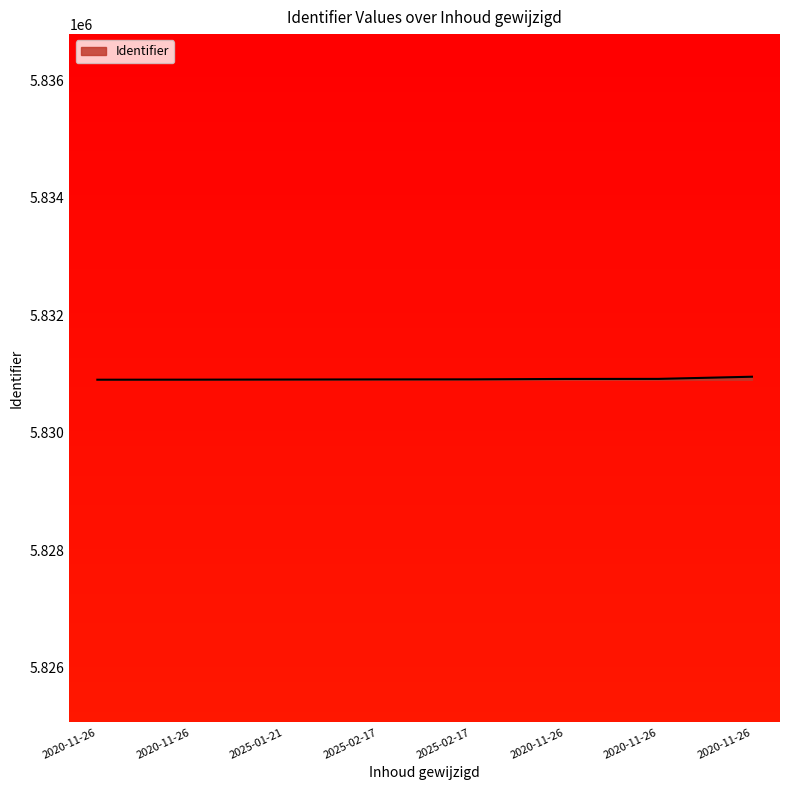

Does the chart display data point markers on the line(s)?

No